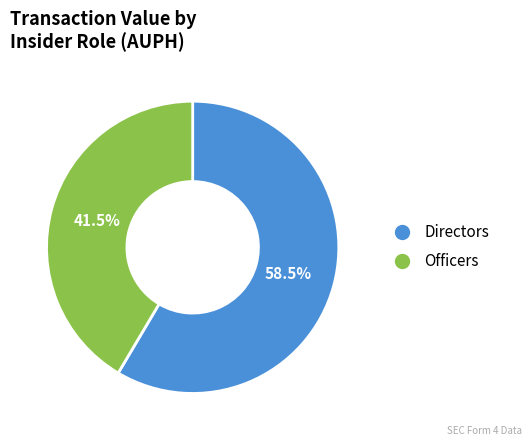

Does any single category account for the majority?

Yes